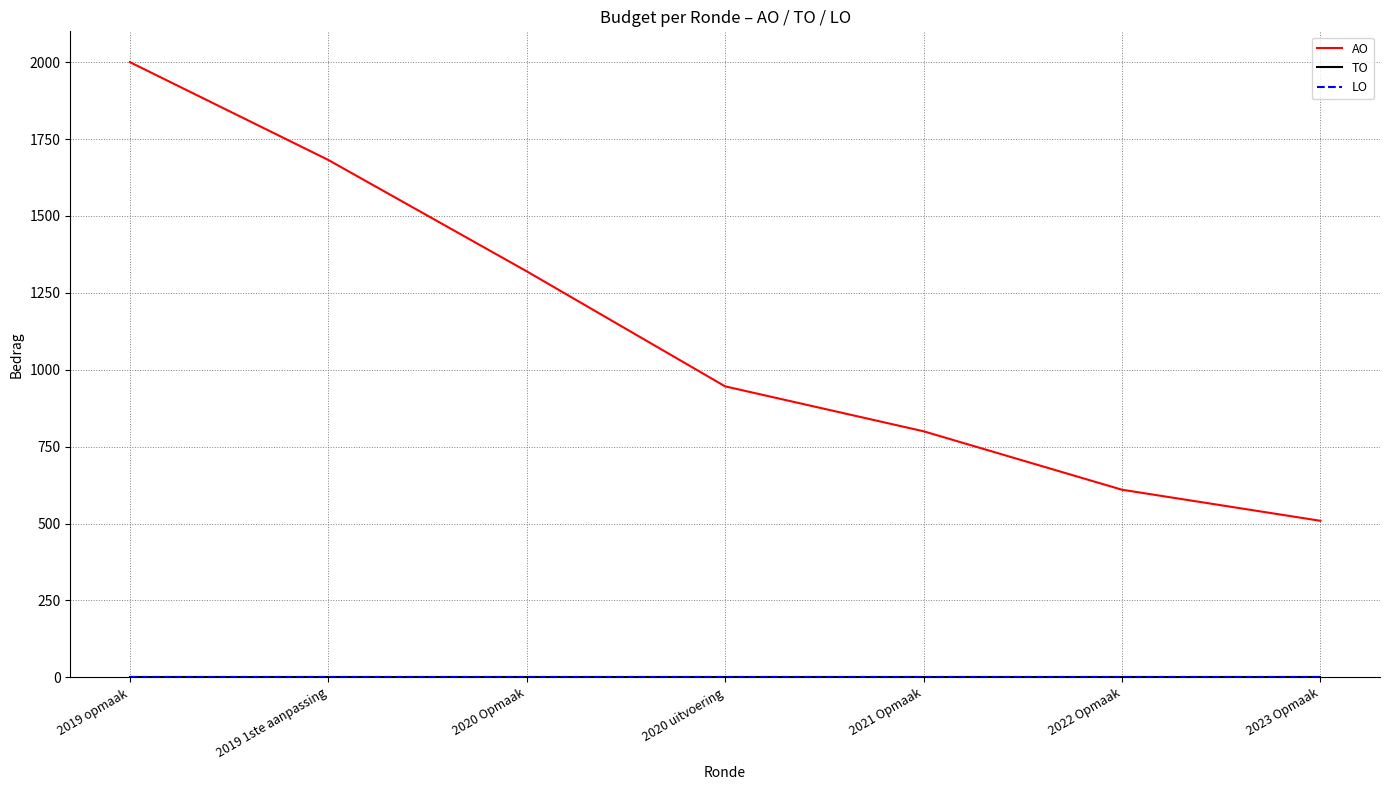

Is this an area chart (filled region under the line)?

No